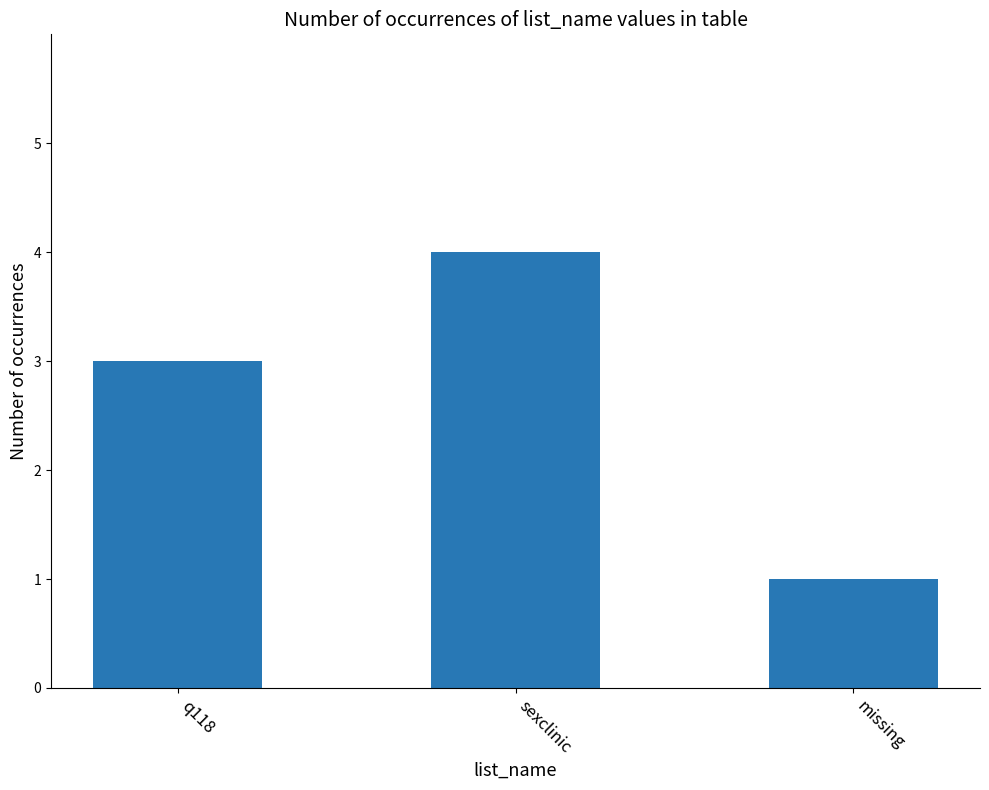

The chart shows a value of 3 at q118. True or false?

True